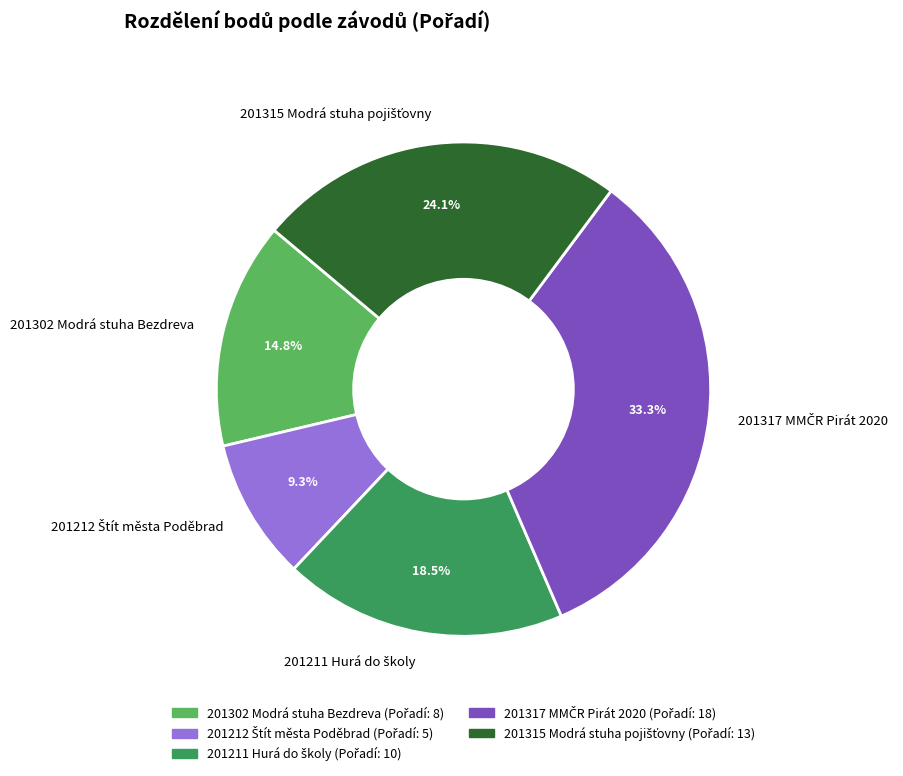

Is there a majority slice in this chart?

No